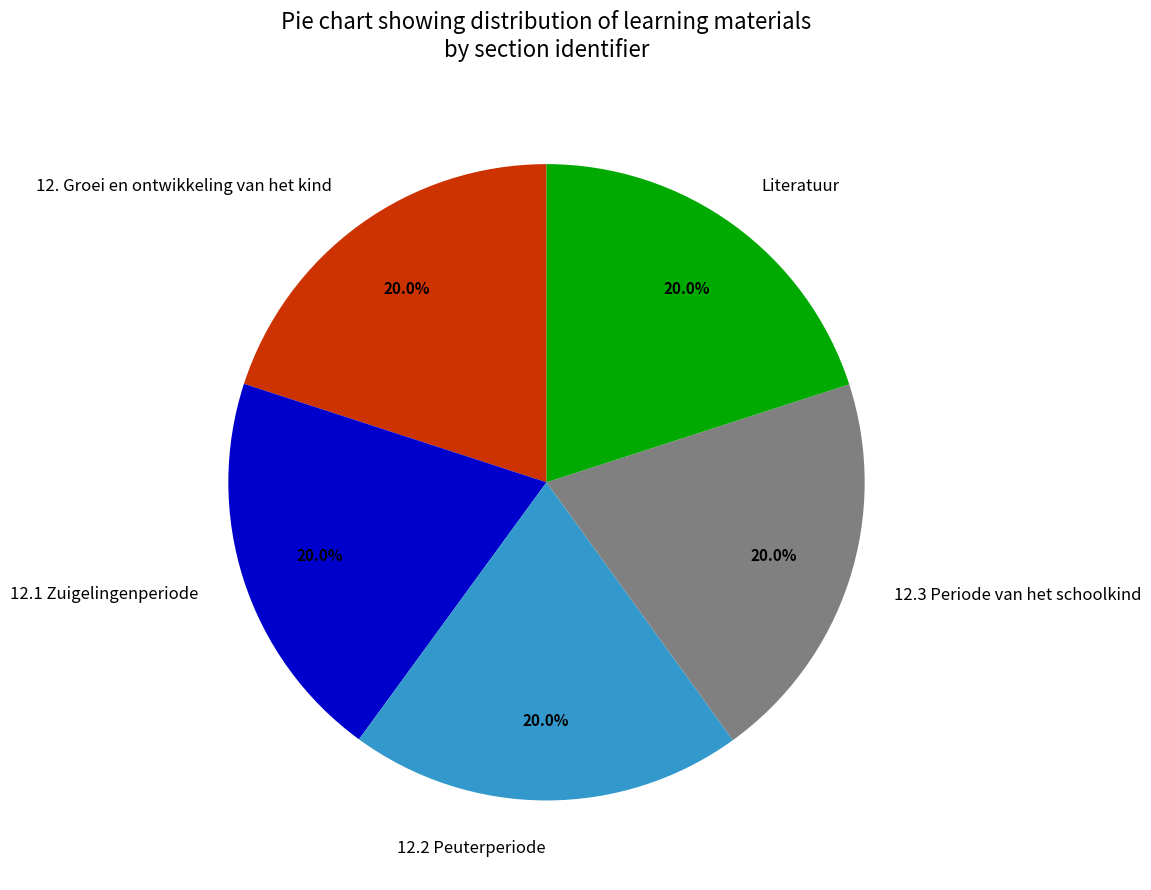

What is the ratio of the value at Literatuur to the value at 12. Groei en ontwikkeling van het kind?

1.0